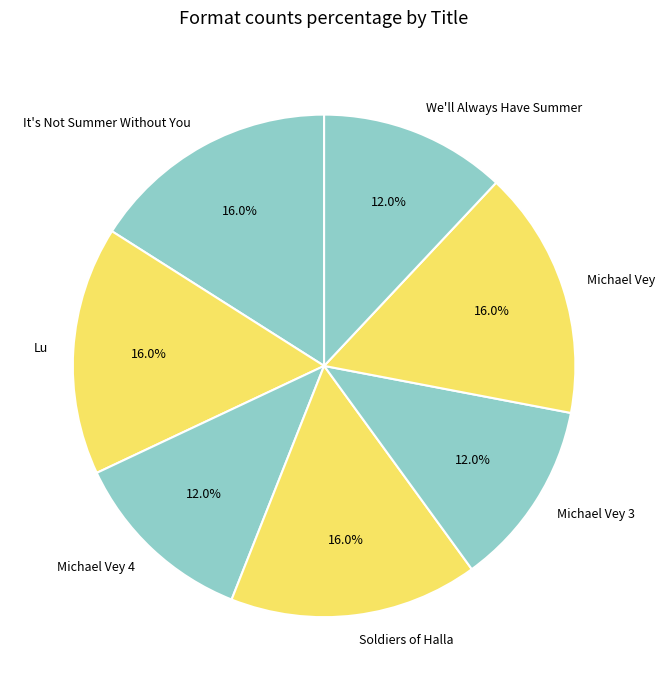

Combined, do It's Not Summer Without You and Michael Vey 3 account for over 50%?

No